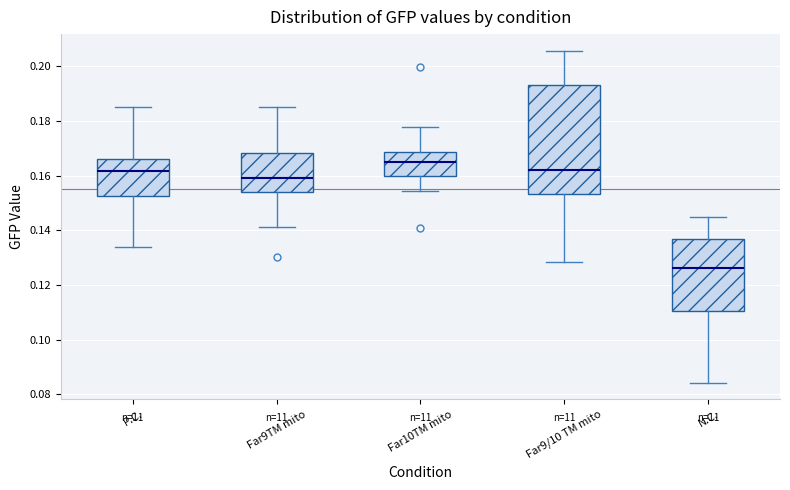

Reading left to right, transcribe this box plot: for each box, give where its median line is, the range the box spans, and where its two whiskers end, as read against the y-axis. The values are not printed on the chart, so give them approximately, as read against the axis.

P.C.: median 0.162, box 0.152 to 0.166, whiskers 0.134 to 0.186
Far9TM mito: median 0.158, box 0.154 to 0.168, whiskers 0.142 to 0.184
Far10TM mito: median 0.164, box 0.160 to 0.168, whiskers 0.154 to 0.178
Far9/10 TM mito: median 0.162, box 0.154 to 0.194, whiskers 0.128 to 0.206
N.C.: median 0.126, box 0.110 to 0.136, whiskers 0.084 to 0.144